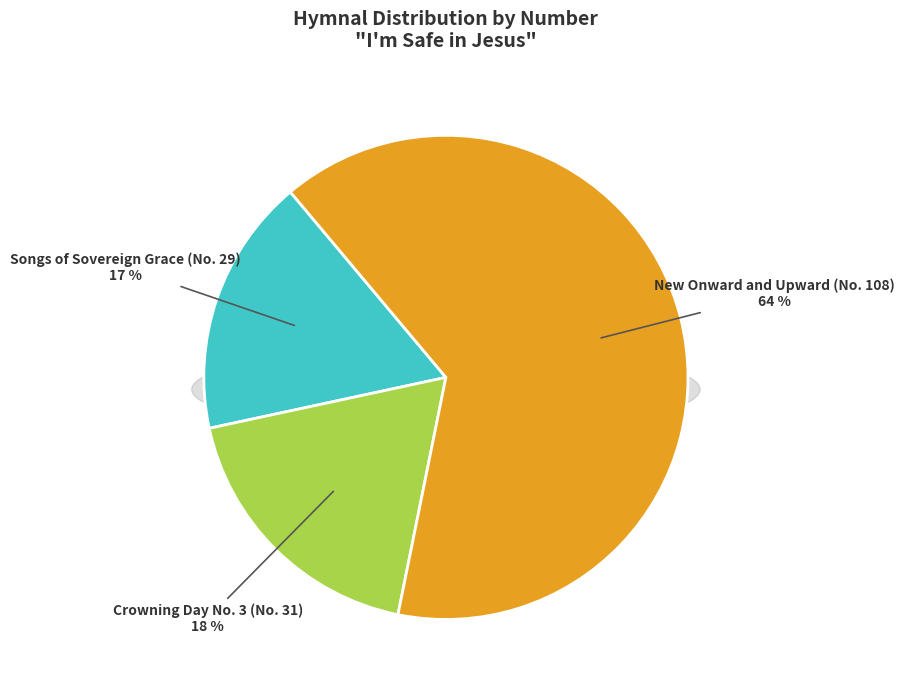

Which slice is the smallest?

Songs of Sovereign Grace (No. 29)